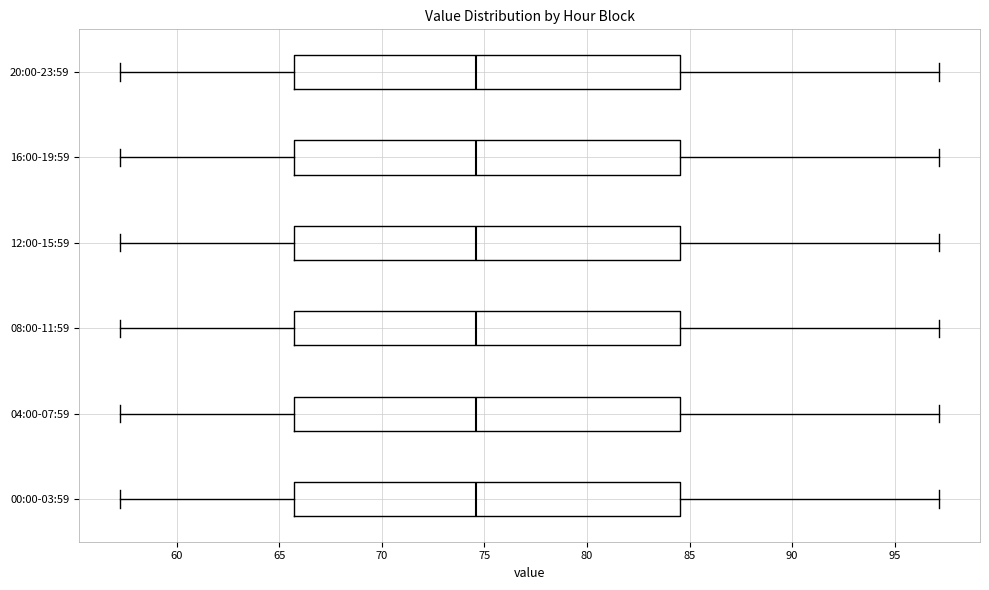

Reading bottom to top, read every box against the x-axis: the position of its median line, the range the box covers, and the ends of its whiskers. The values are not printed on the chart, so give them approximately, as read against the axis.

00:00-03:59: median 74.5, box 65.5 to 84.5, whiskers 57.0 to 97.0
04:00-07:59: median 74.5, box 65.5 to 84.5, whiskers 57.0 to 97.0
08:00-11:59: median 74.5, box 65.5 to 84.5, whiskers 57.0 to 97.0
12:00-15:59: median 74.5, box 65.5 to 84.5, whiskers 57.0 to 97.0
16:00-19:59: median 74.5, box 65.5 to 84.5, whiskers 57.0 to 97.0
20:00-23:59: median 74.5, box 65.5 to 84.5, whiskers 57.0 to 97.0